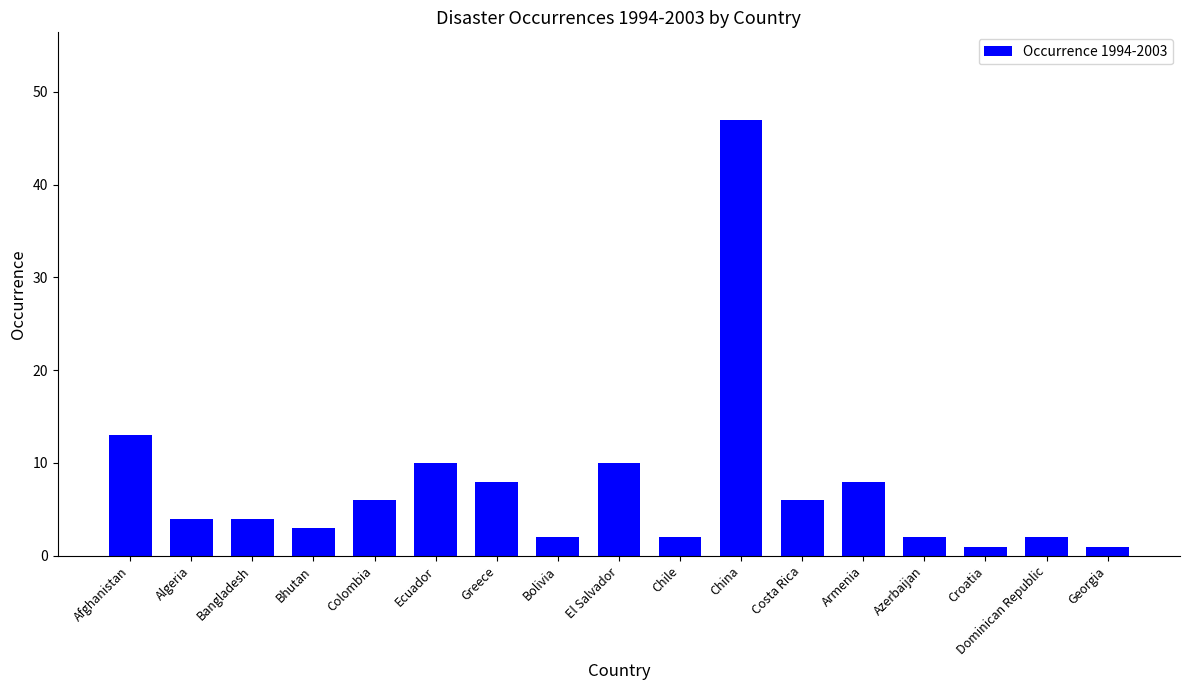

Reading right to left, list all the values displayed in this chart.

1	2	1	2	8	6	47	2	10	2	8	10	6	3	4	4	13